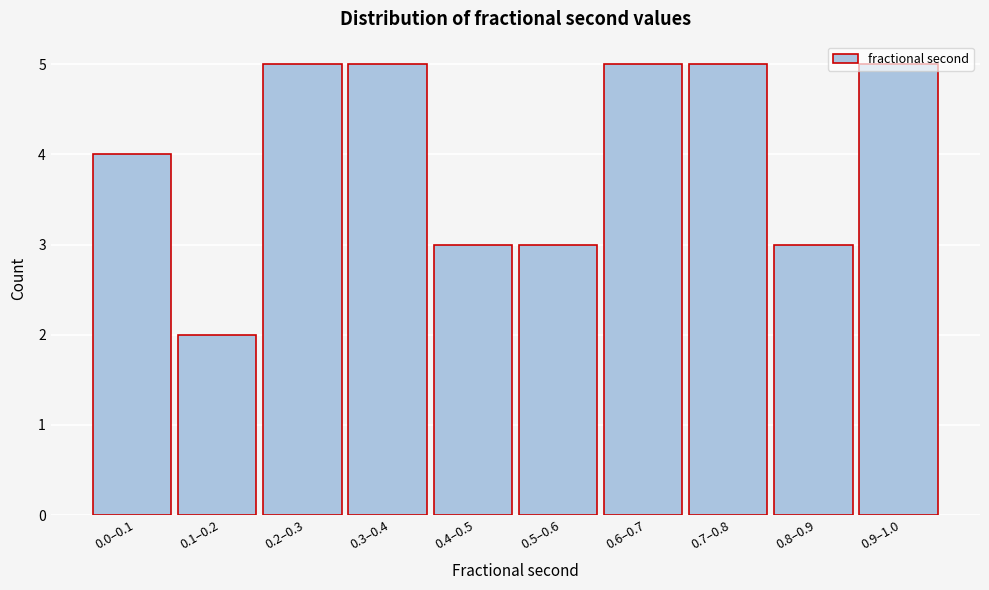

Approximately how many times larger is the value at 0.4–0.5 compared to 0.7–0.8?

0.6